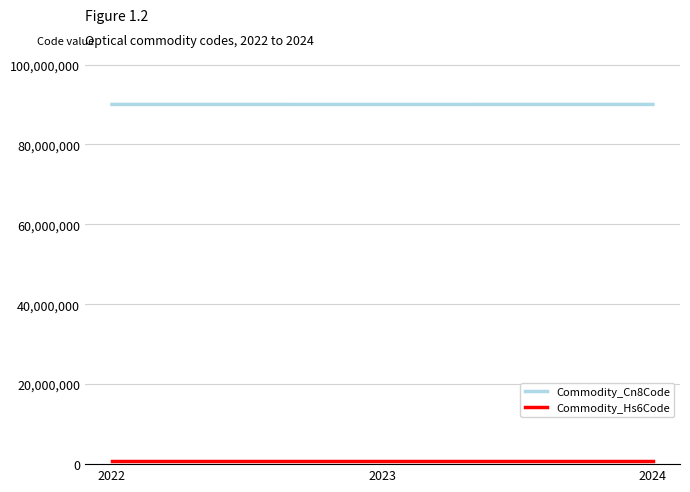

The value of Commodity_Cn8Code at 2023 is 90019000. True or false?

True